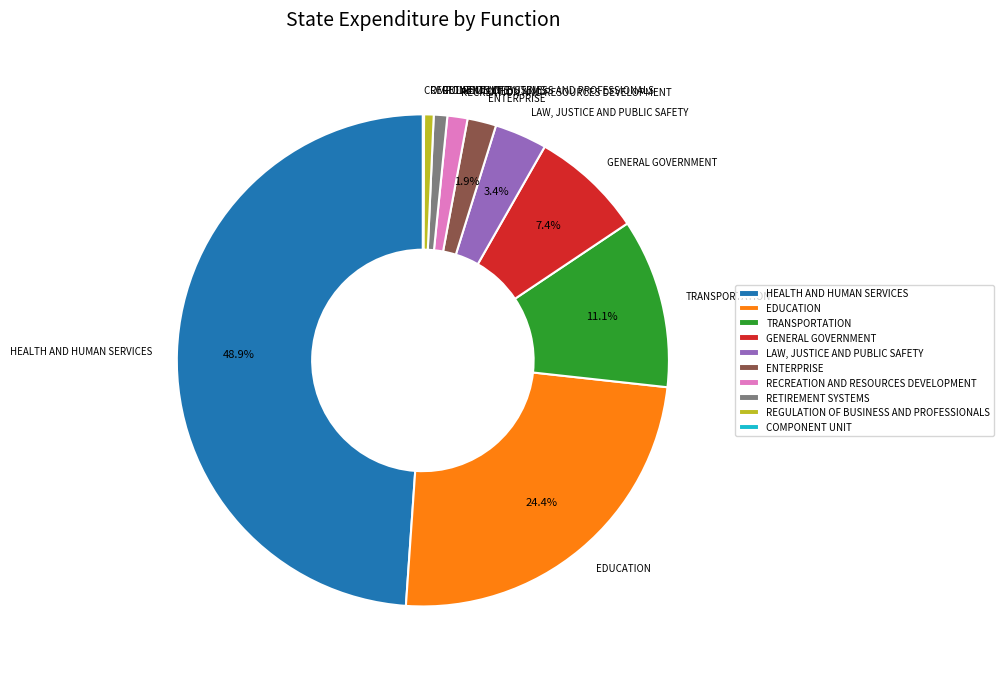

Which category has the biggest portion of the pie?

HEALTH AND HUMAN SERVICES